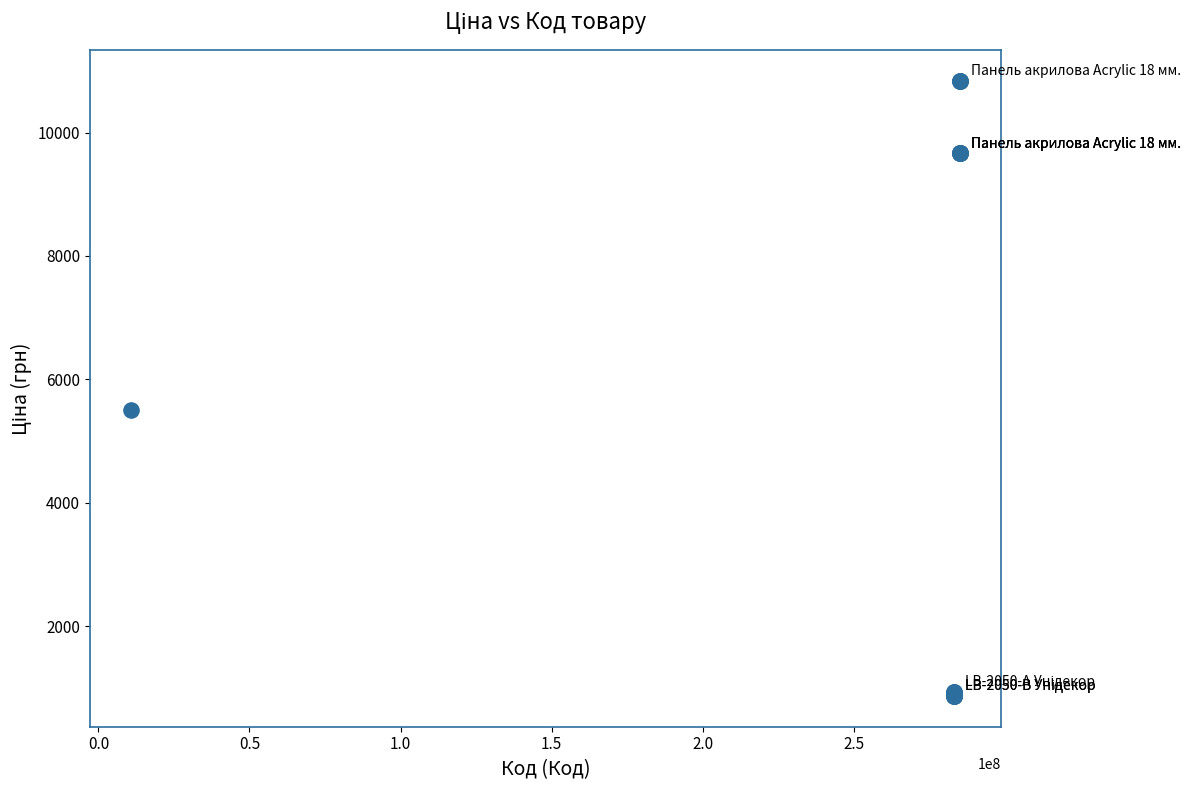

What Y value in the scatter plot is closest to 5854?

5497.3